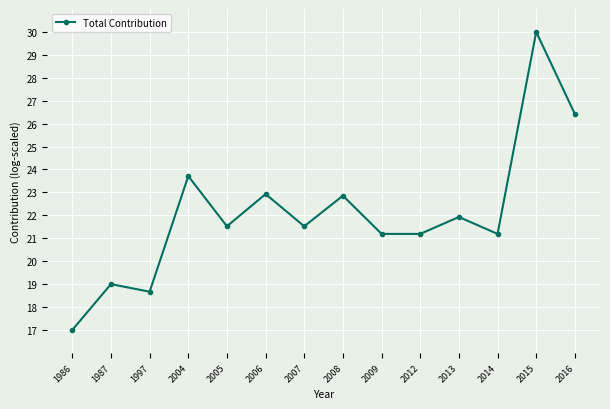

What is the difference between the values at 2006 and 2015?

7.1